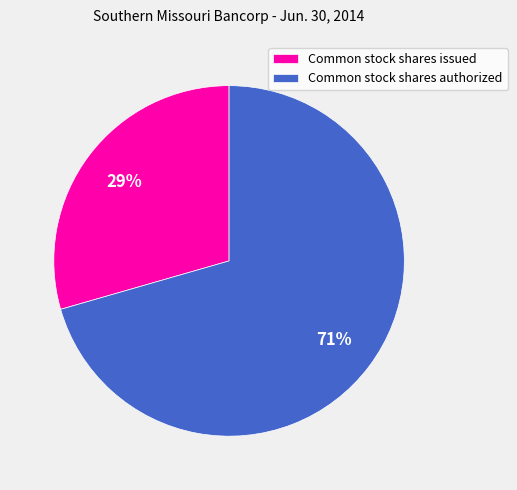

How many slices are in this pie chart?

2